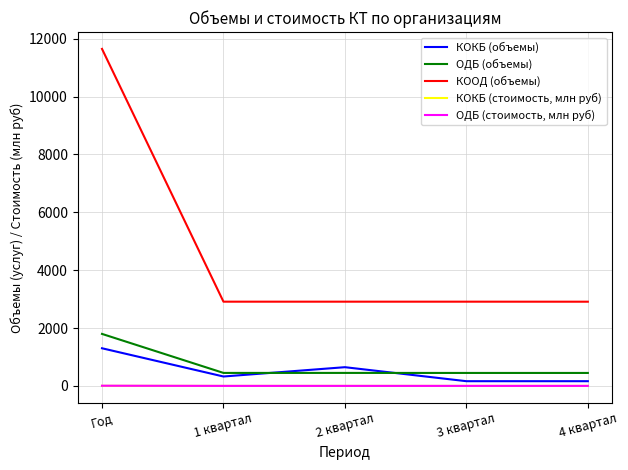

Between Год and 1 квартал, which series saw the biggest shift?

КООД (объемы)